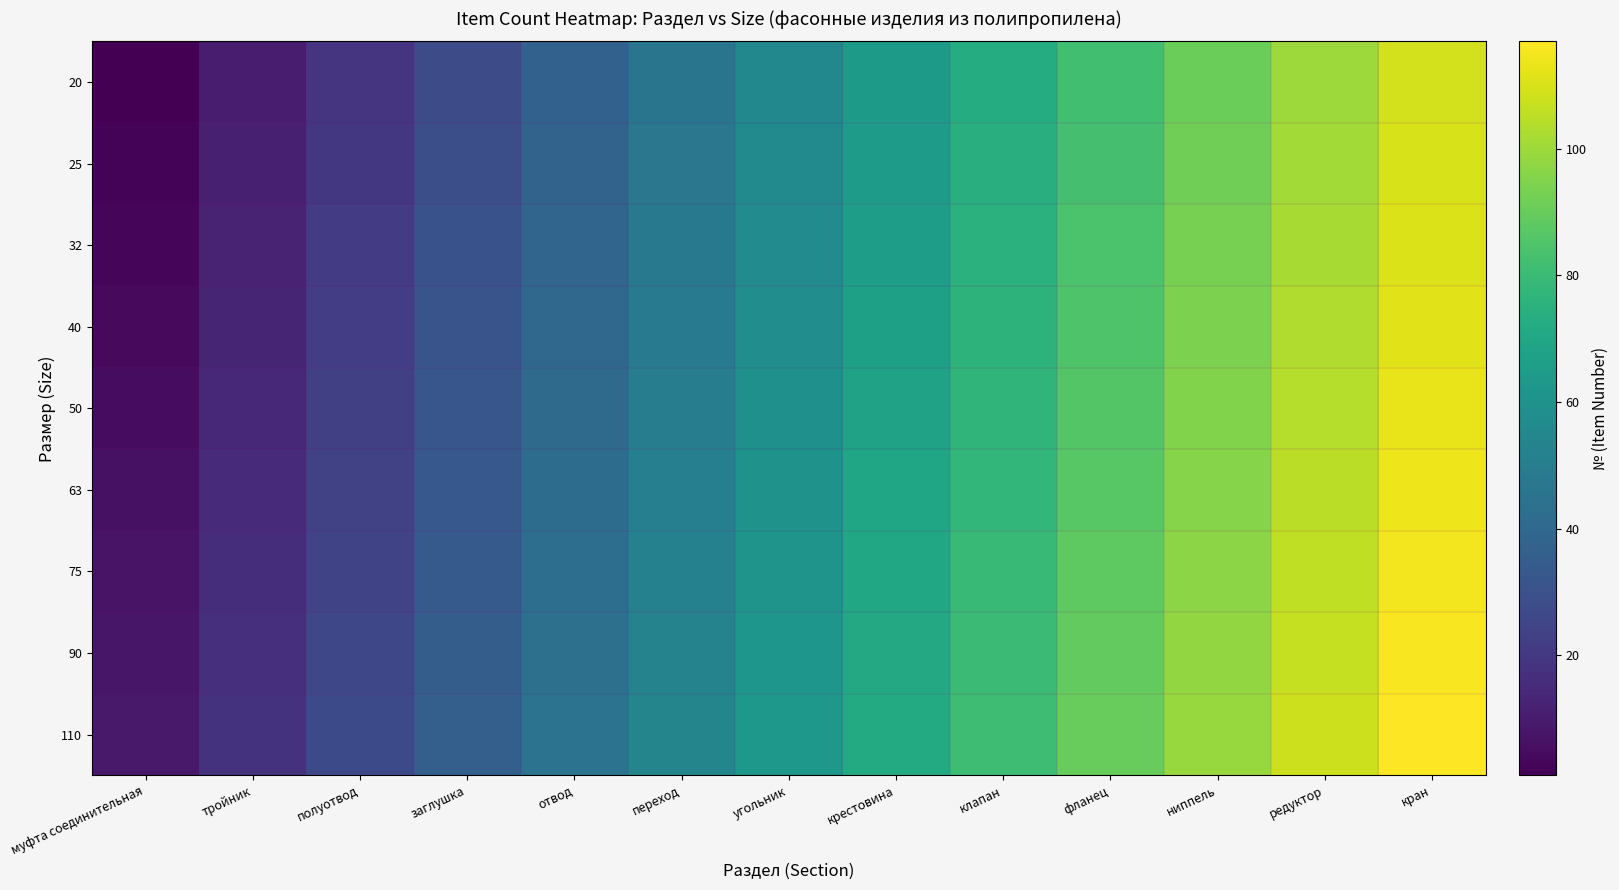

What is the sum of all 20 values?

715